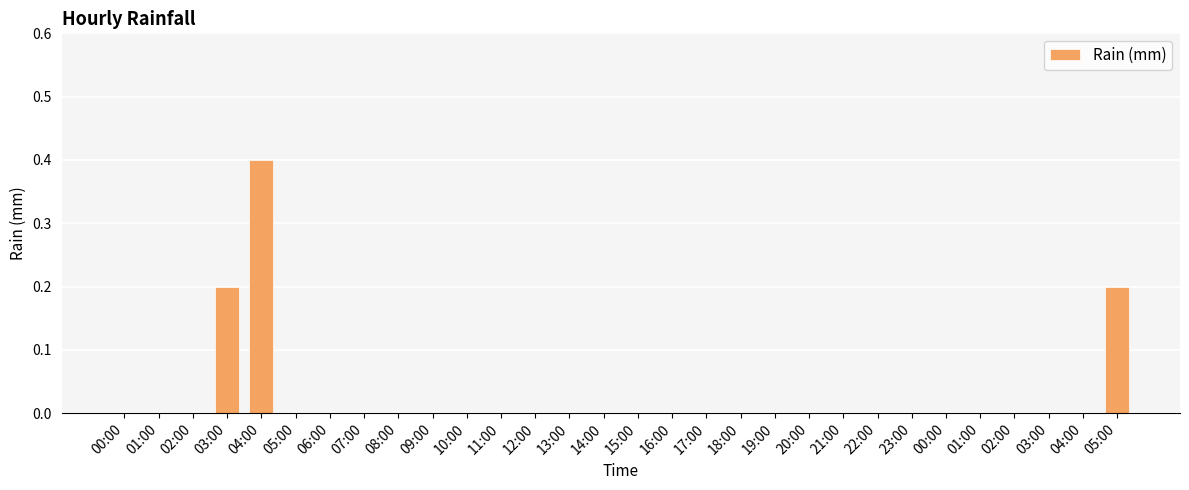

What is the greatest value displayed?

0.4